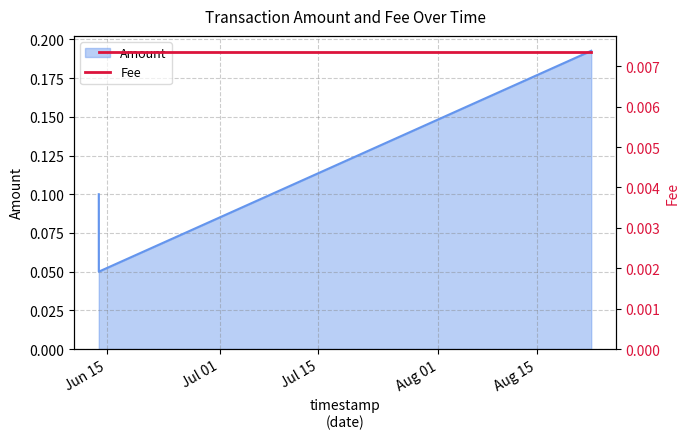

Which category has the highest value across all series?

2019-08-22 17:13:29